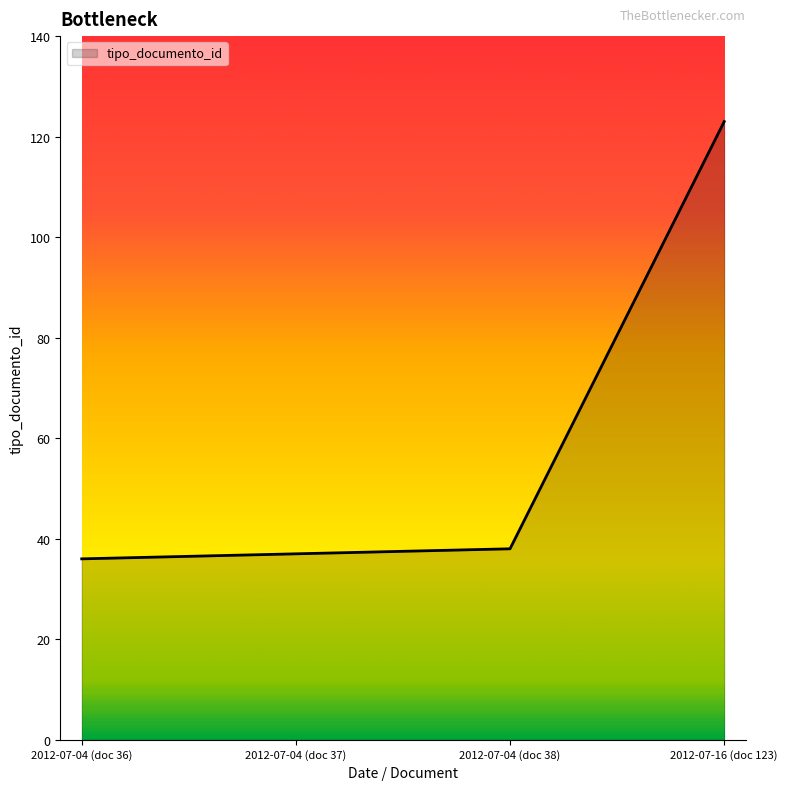

What is the sum of all values?

234